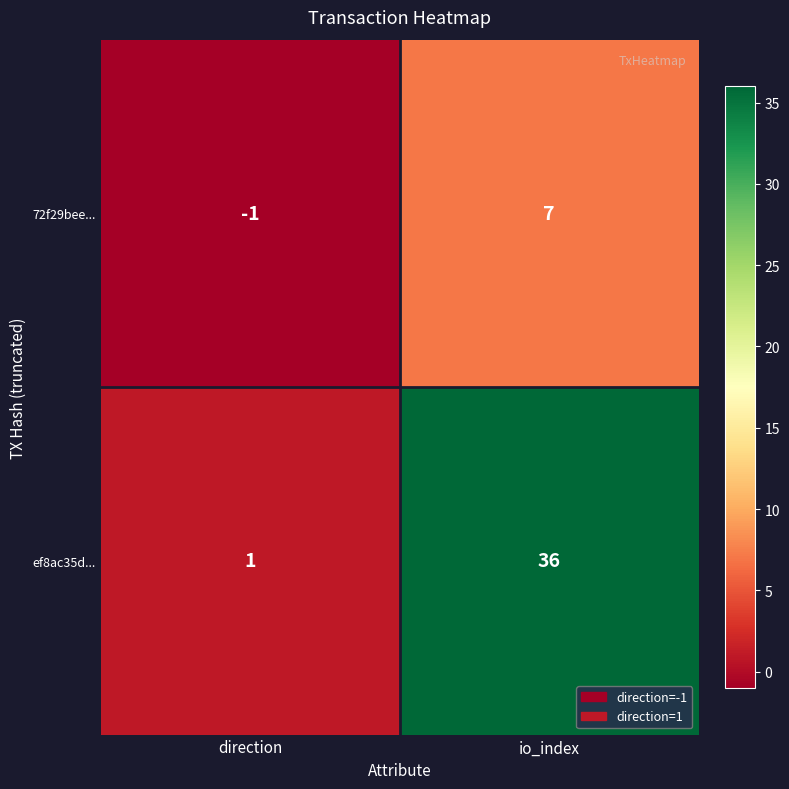

At which label is ef8ac35d... closest to 18?

direction